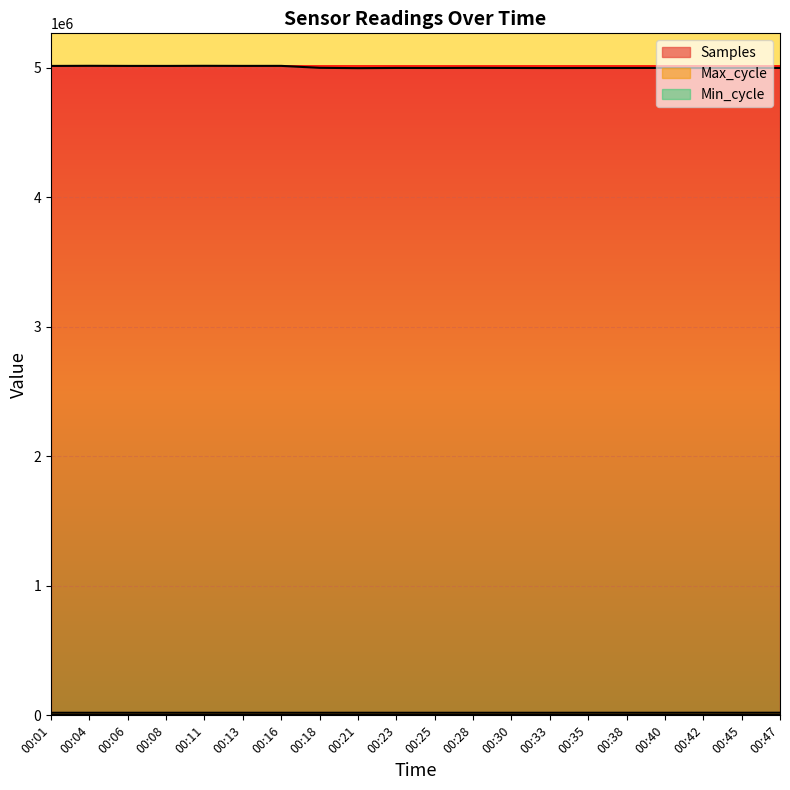

In Samples, how many points are higher than both neighbors (excluding endpoints)?

6